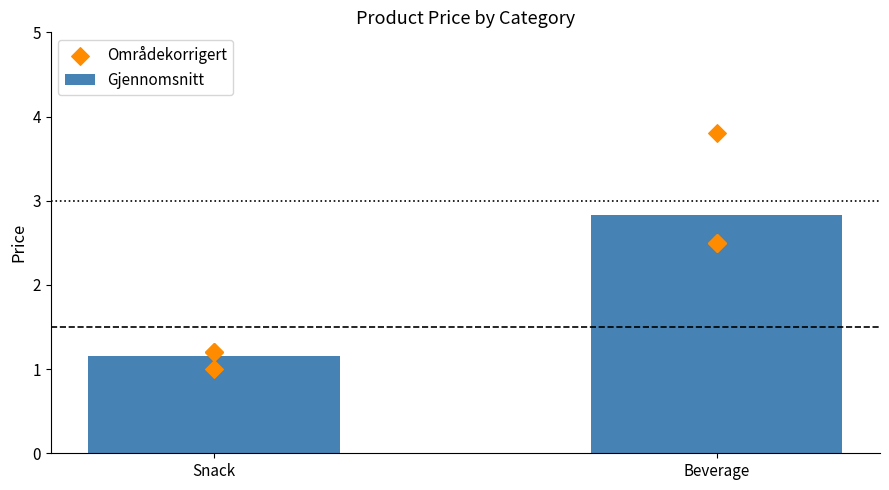

Where does the Gjennomsnitt series first go above 2?

Beverage